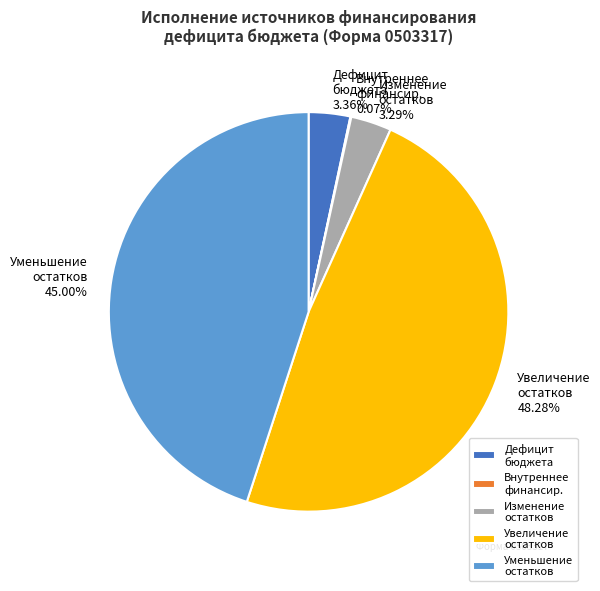

Is Уменьшение остатков the majority of the pie?

No